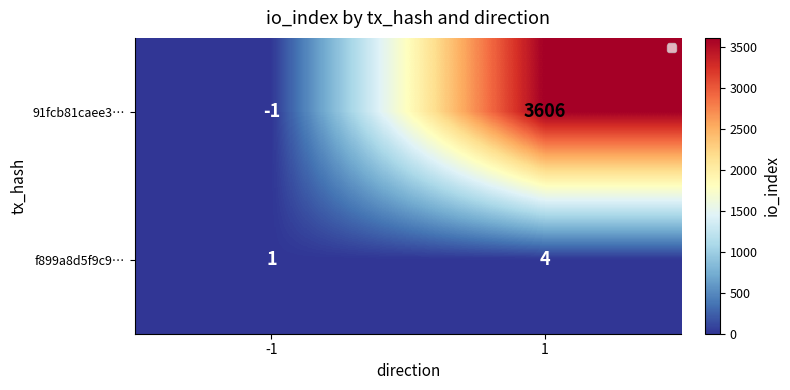

Is it true that 91fcb81caee3… equals 3606 at 1?

True